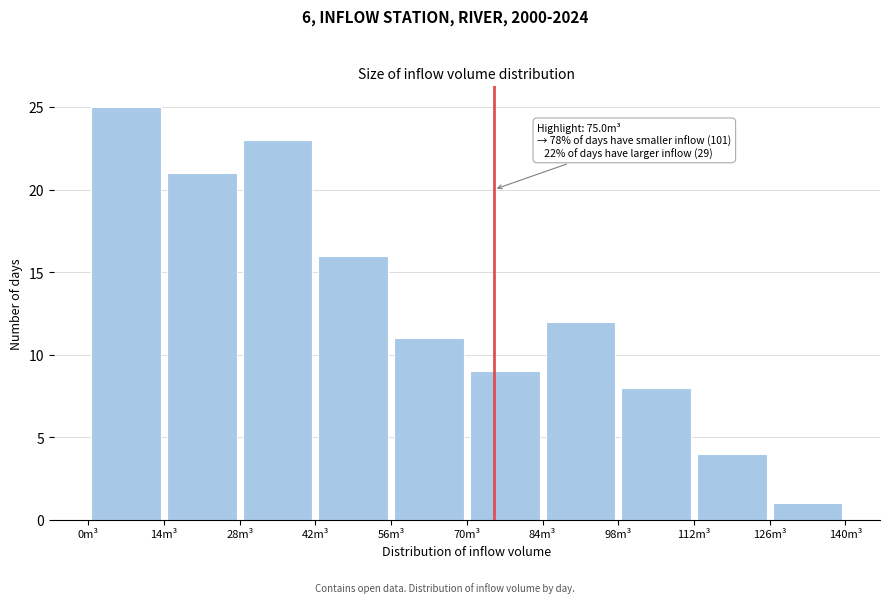

Which range on the x-axis has the tallest bar?

0 to 14